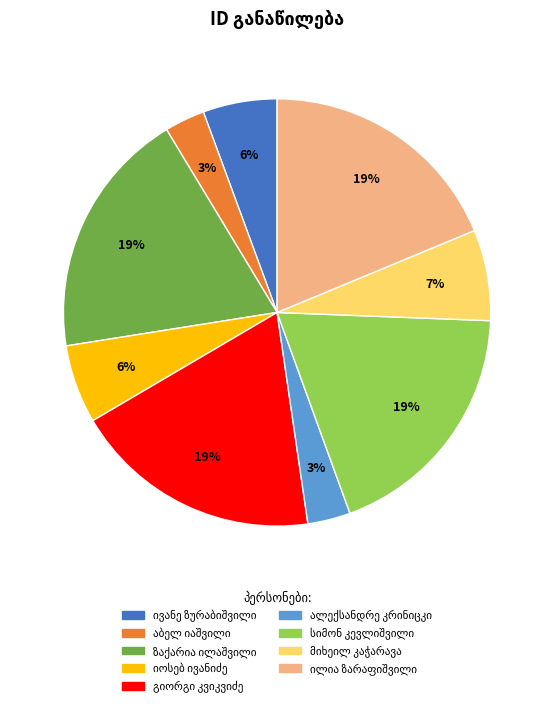

Does any single category account for the majority?

No